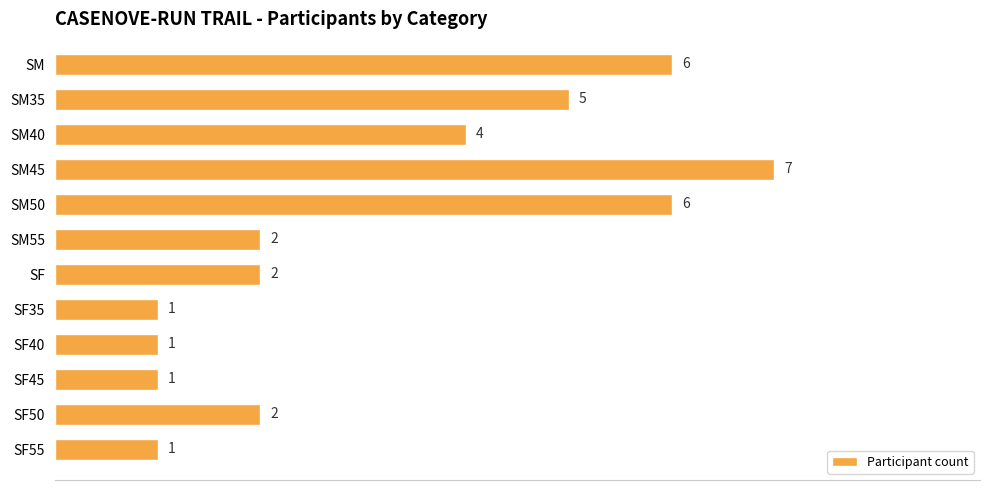

Count the number of categories in the chart.

12